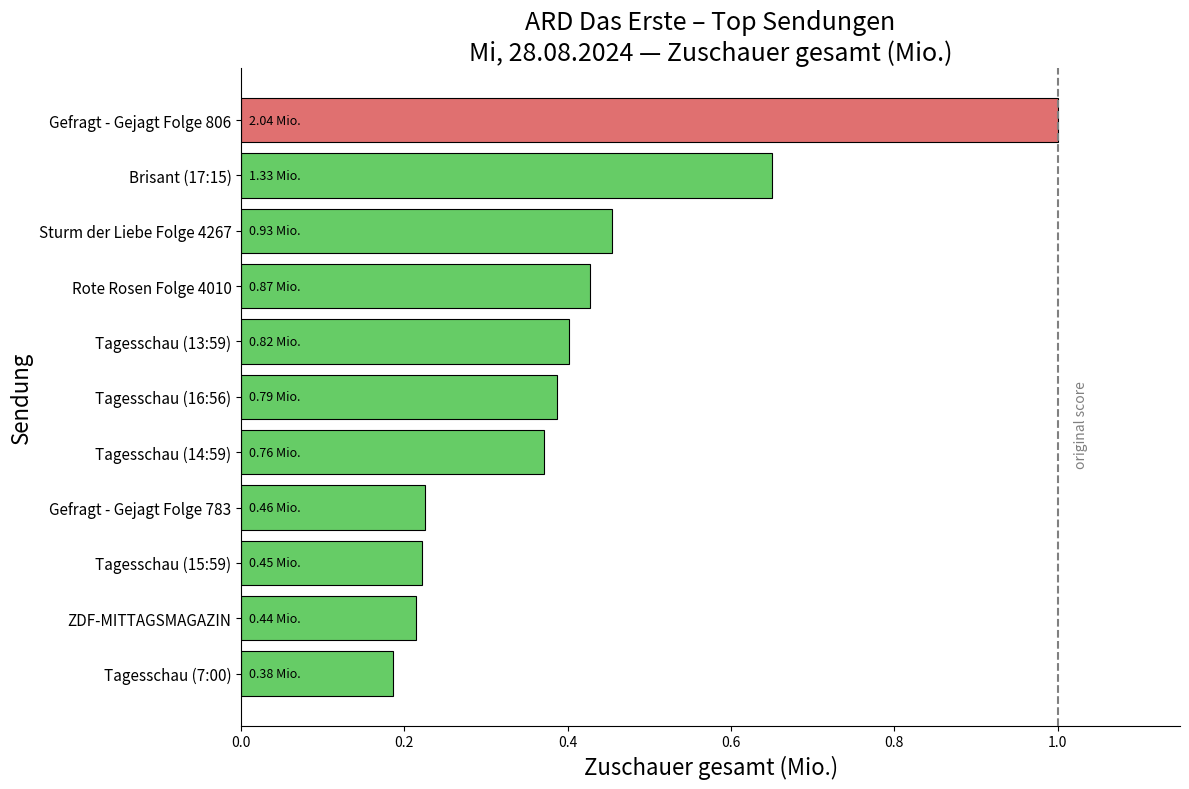

Between Tagesschau (16:56) and Brisant (17:15), which is larger?

Brisant (17:15)